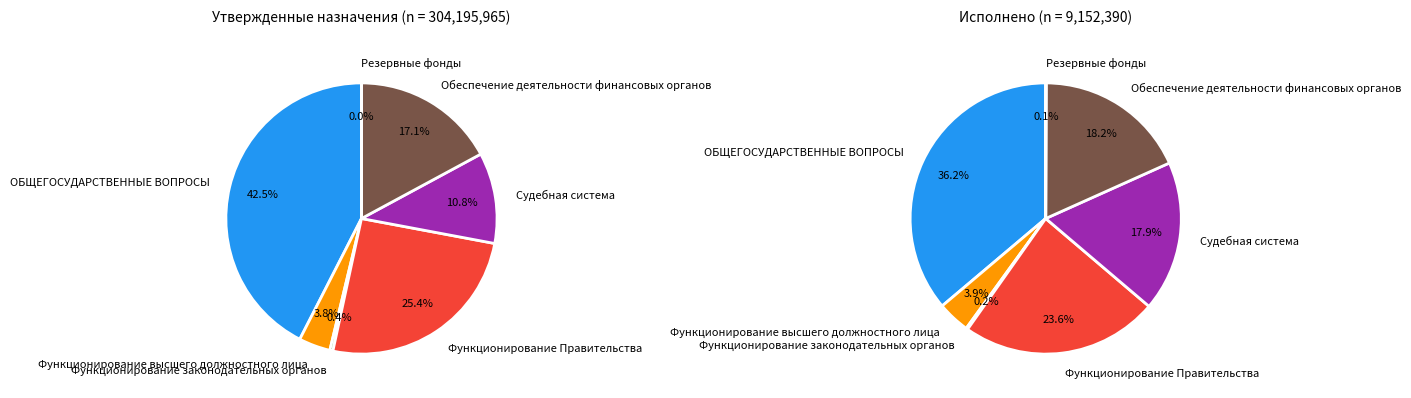

Count the number of slices in the pie.

7